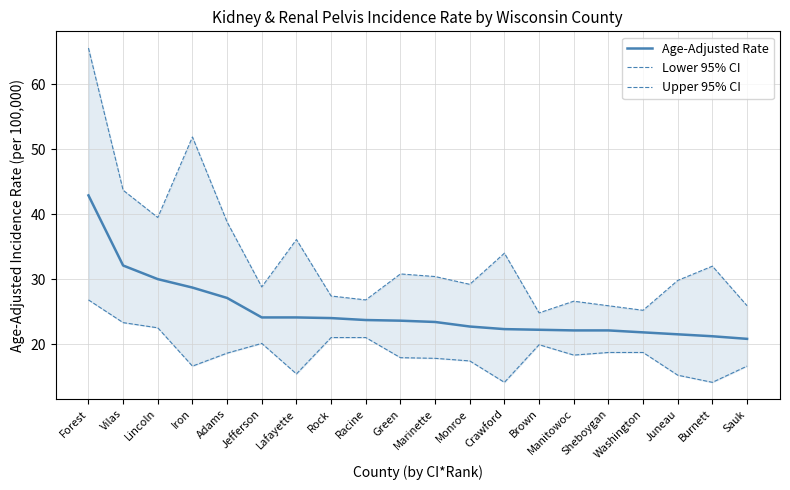

Does the chart have visible grid lines?

Yes